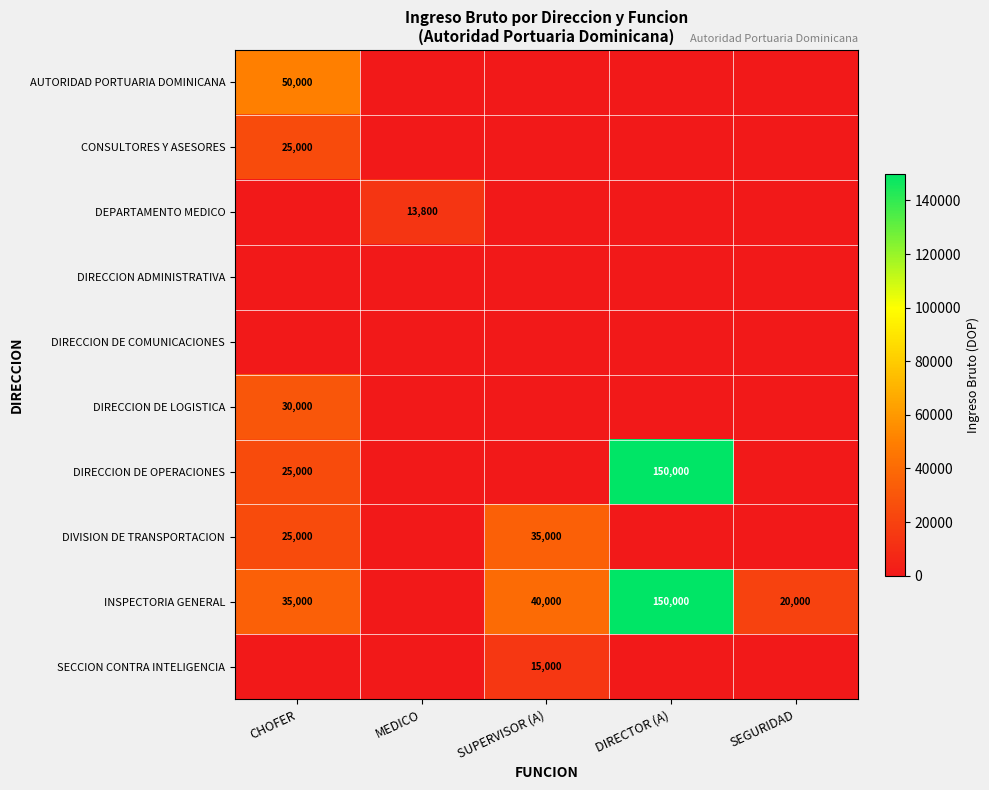

Is it true that DIVISION DE TRANSPORTACION equals 35000 at SUPERVISOR (A)?

True